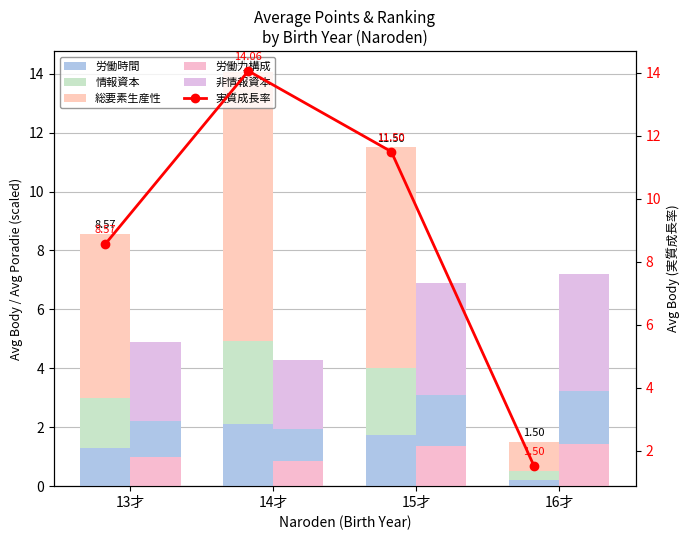

What is the difference between the maximum and minimum values in the 総要素生産性 series?

8.2